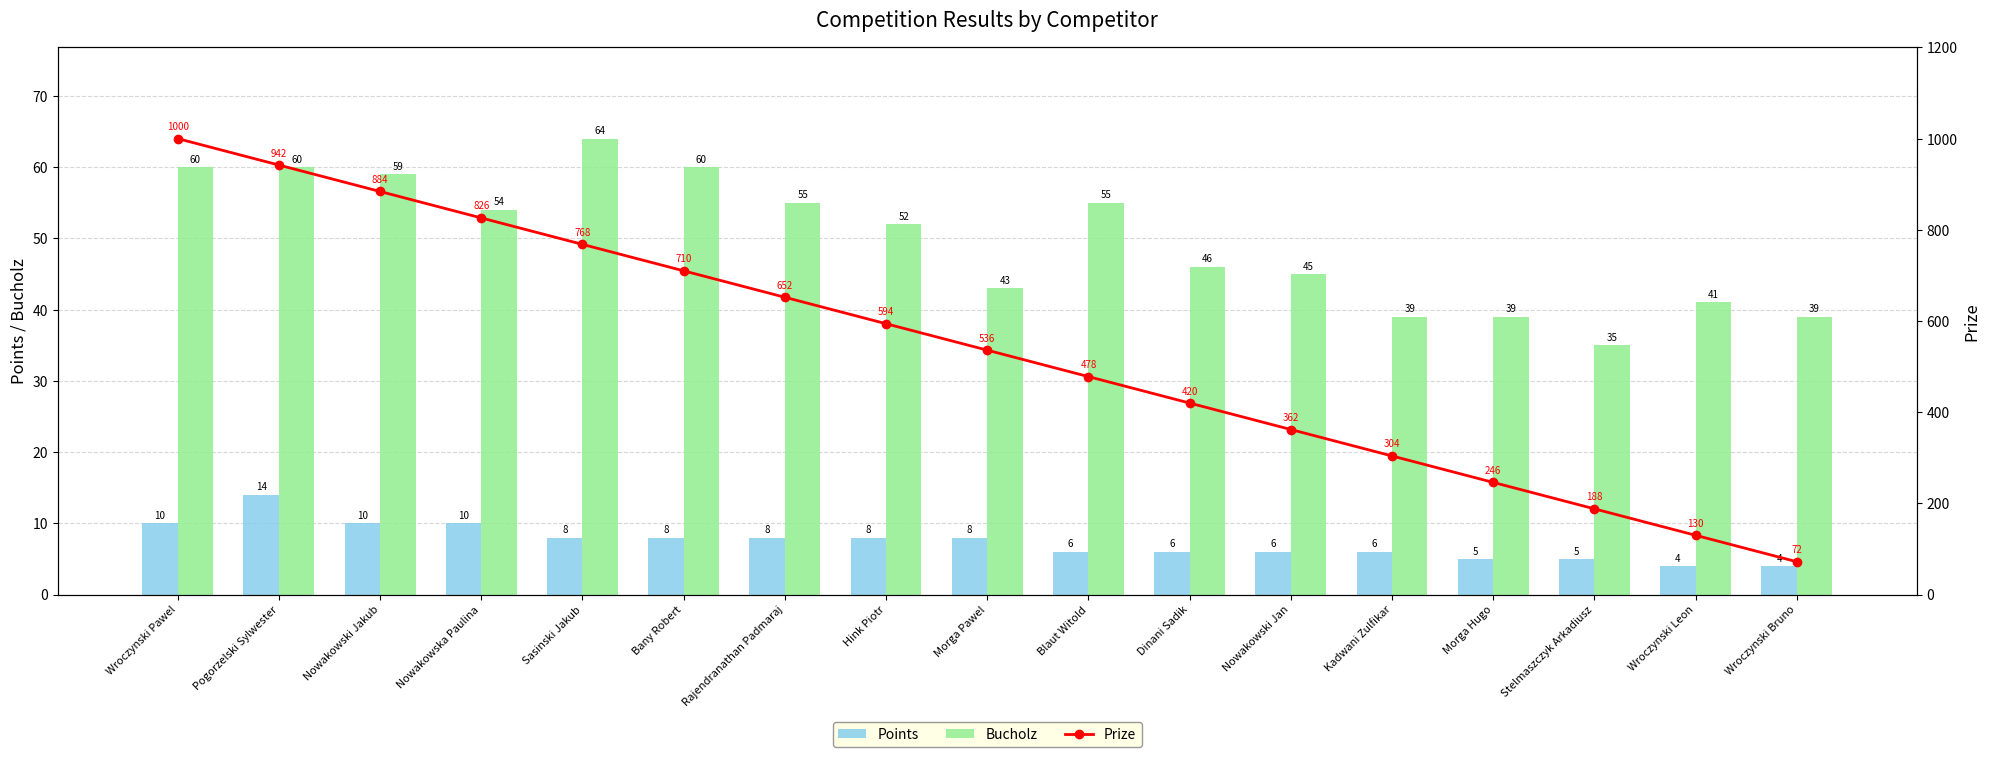

Reading left to right, transcribe all the data shown in this chart.

Points: 10	14	10	10	8	8	8	8	8	6	6	6	6	5	5	4	4
Bucholz: 60	60	59	54	64	60	55	52	43	55	46	45	39	39	35	41	39
Prize: 1000	942	884	826	768	710	652	594	536	478	420	362	304	246	188	130	72